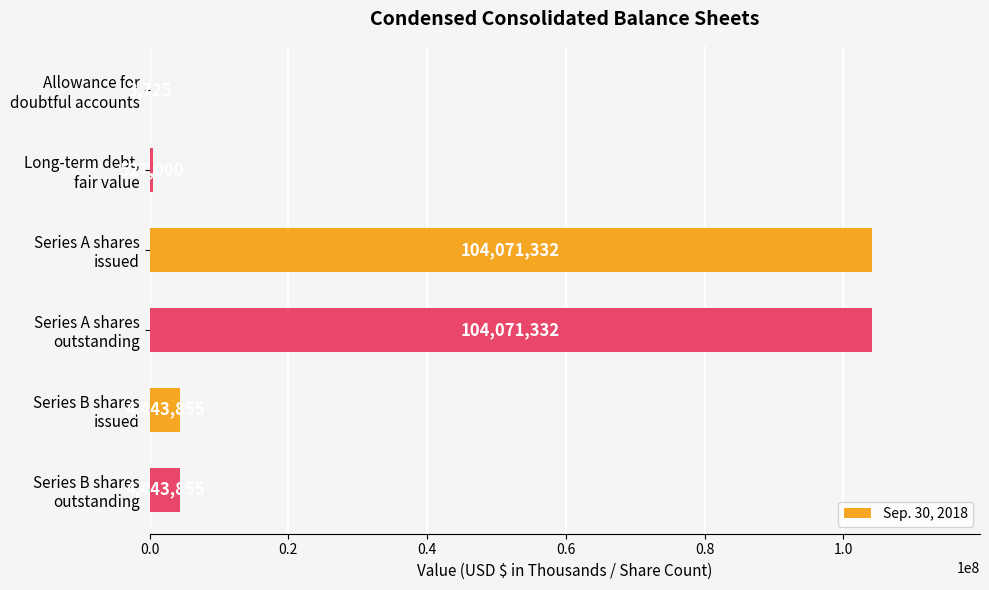

What is the sum of all values?

217561099